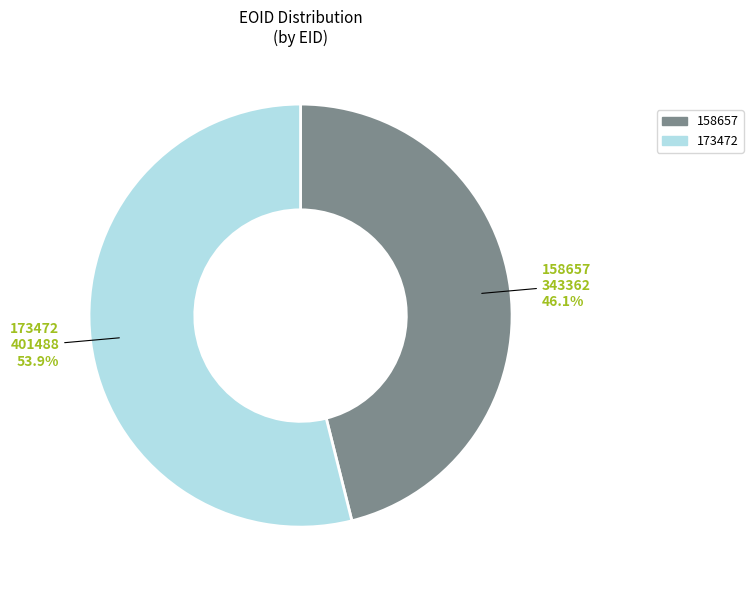

To the nearest percent, what is the difference between the largest and smallest slice percentages?

8%